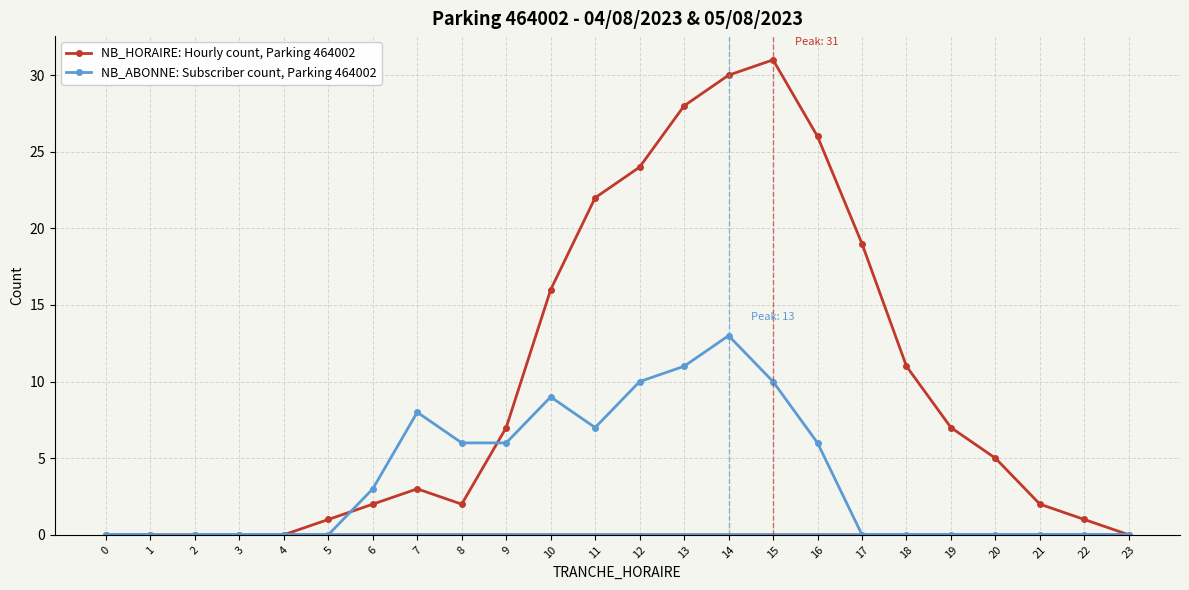

The value of NB_ABONNE: Subscriber count, Parking 464002 at 0 is 8. True or false?

False